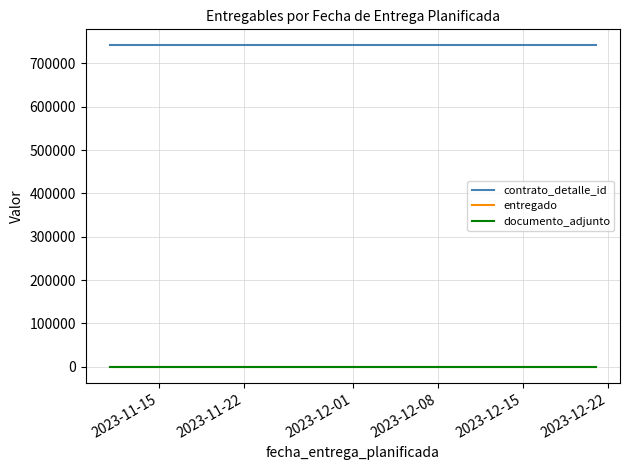

How many lines are shown in the chart?

3